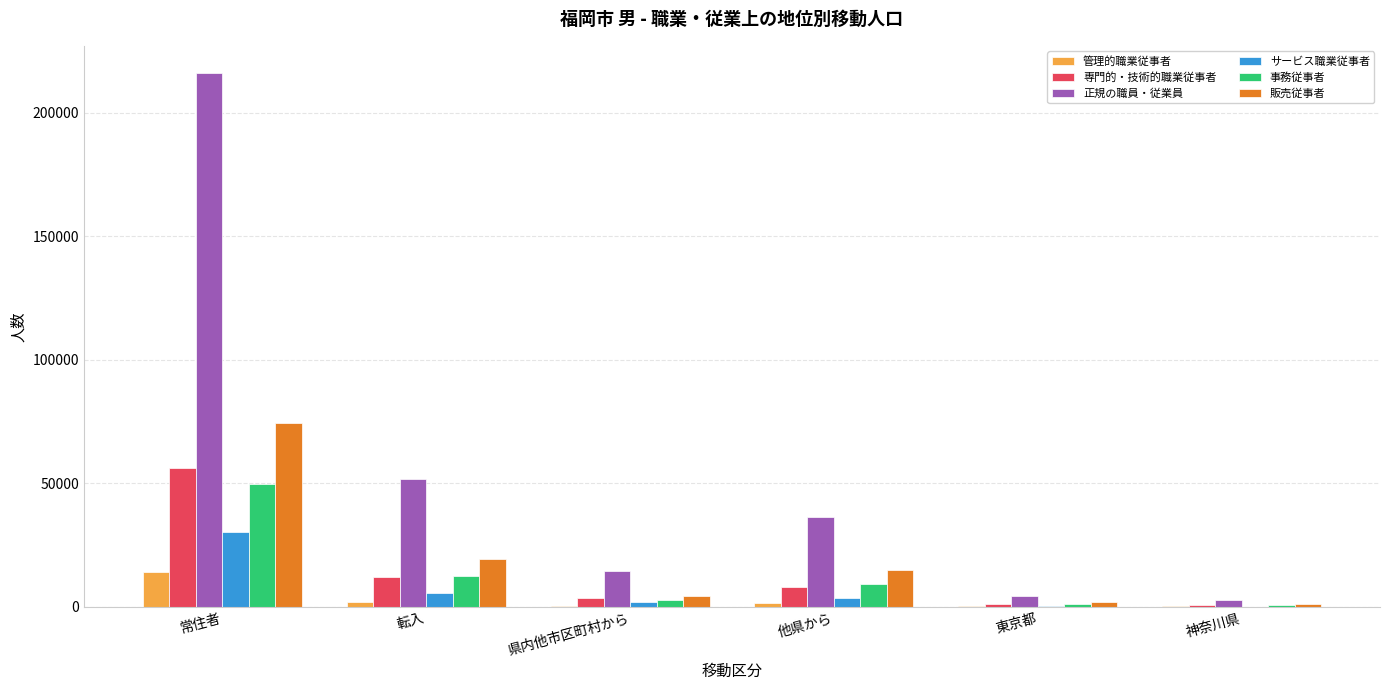

What is the sum of the 販売従事者 values at 他県から and 常住者?

89397